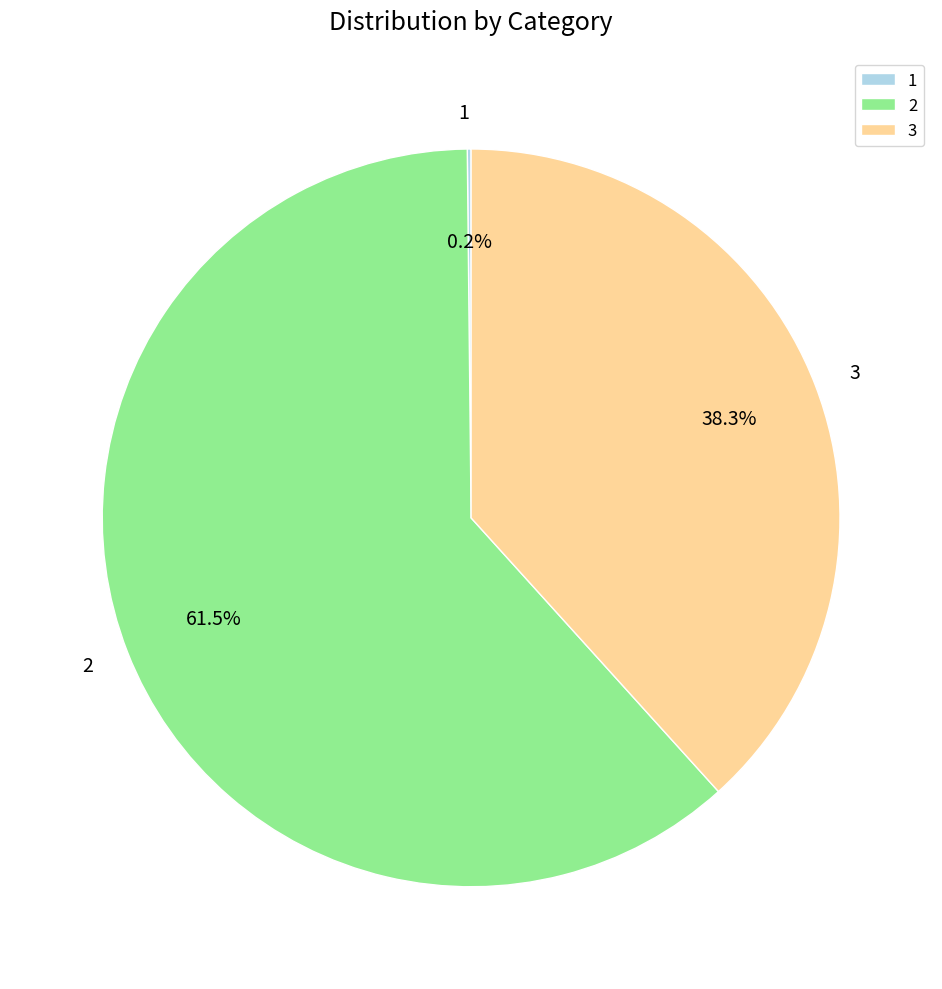

What is the largest slice in the pie chart?

2